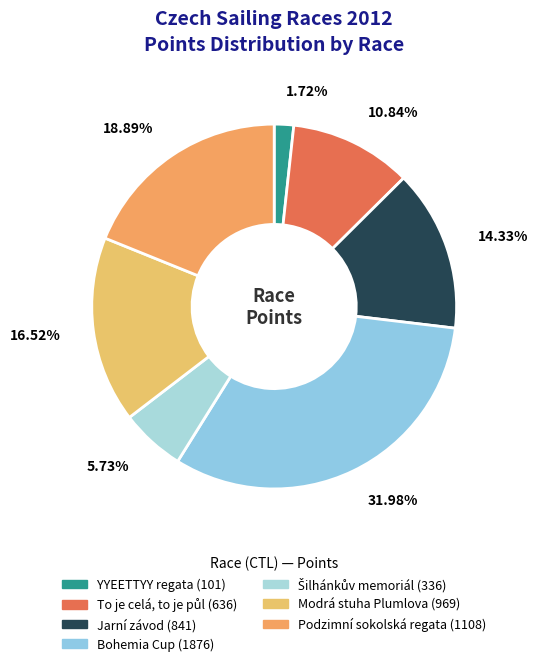

Is 18.89% the majority of the pie?

No